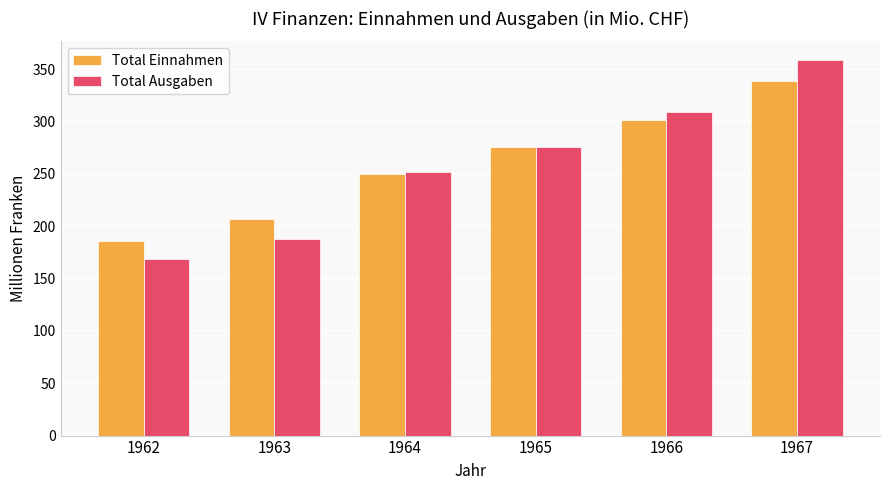

List the series in order of their peak value, lowest first.

Total Einnahmen, Total Ausgaben